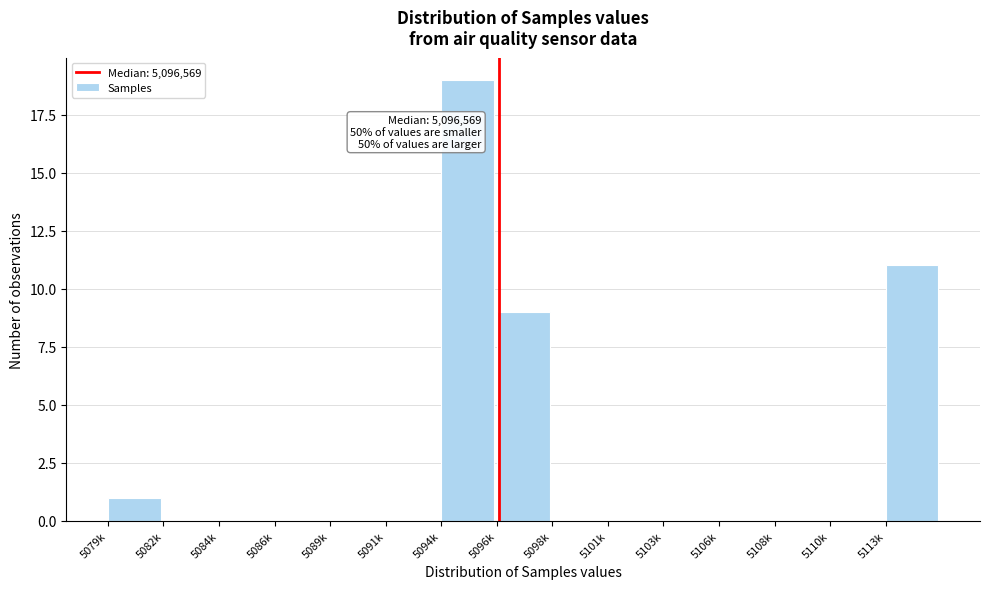

Reading left to right, what are all the values shown in this chart?

5079k=1	5082k=0	5084k=0	5086k=0	5089k=0	5091k=0	5094k=19	5096k=9	5098k=0	5101k=0	5103k=0	5106k=0	5108k=0	5110k=0	5113k=11